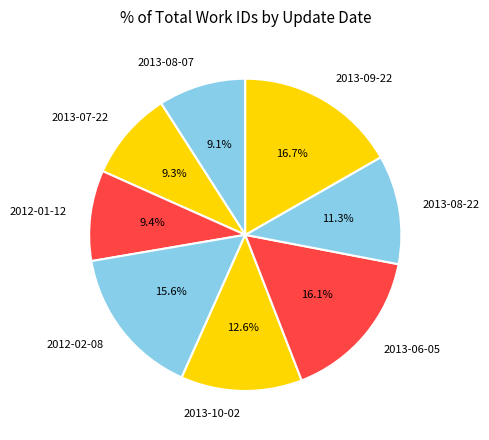

Which category has the biggest portion of the pie?

2013-09-22